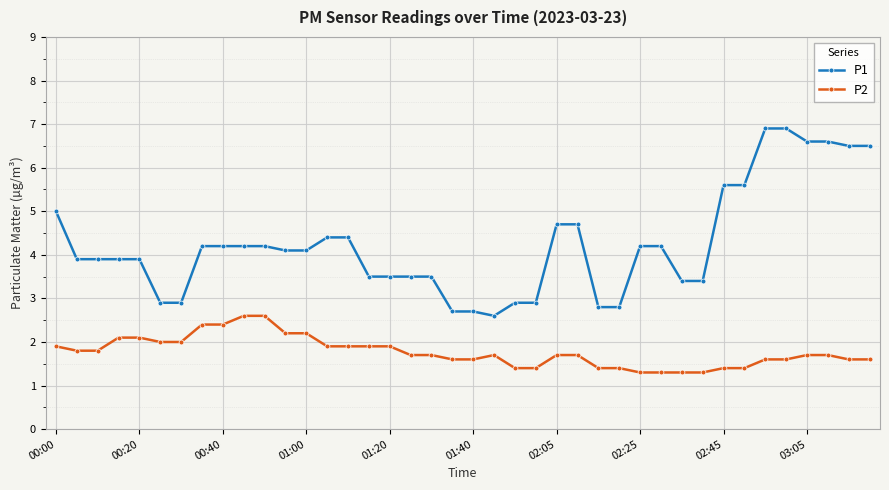

What is the sum of all P1 values?

169.4